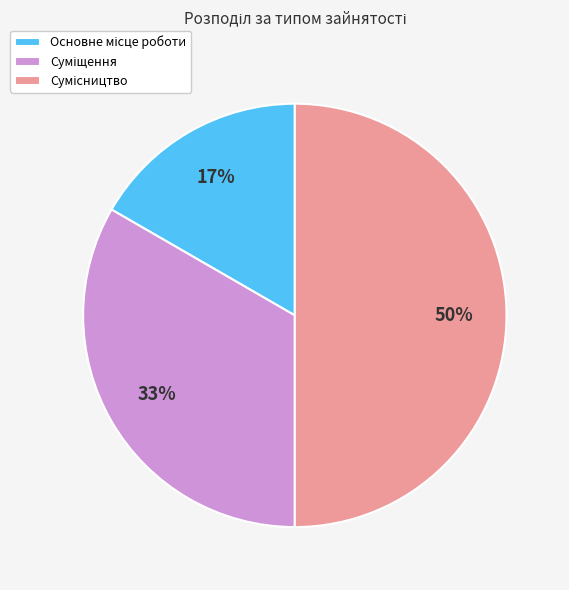

To the nearest percent, what is the average slice percentage?

33%